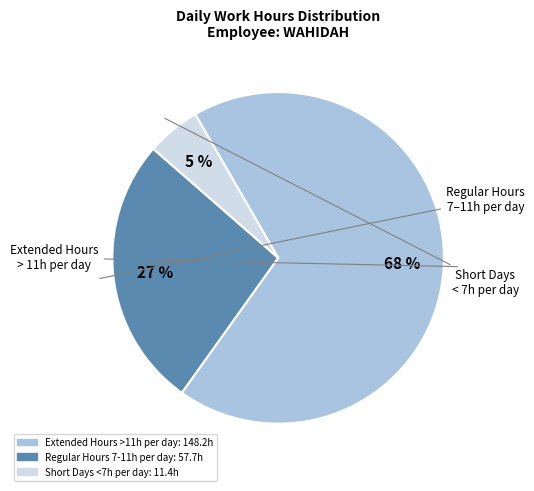

Count the number of slices in the pie.

3